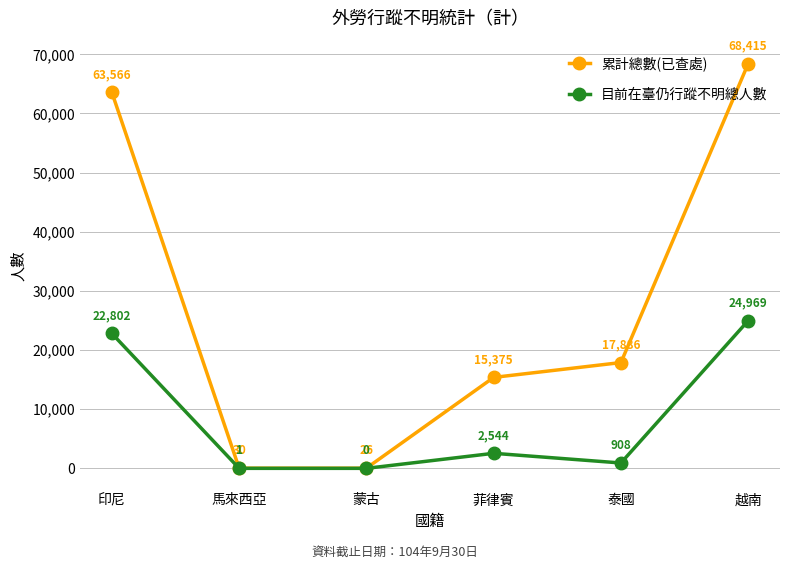

Which series has the widest spread of values?

累計總數(已查處)